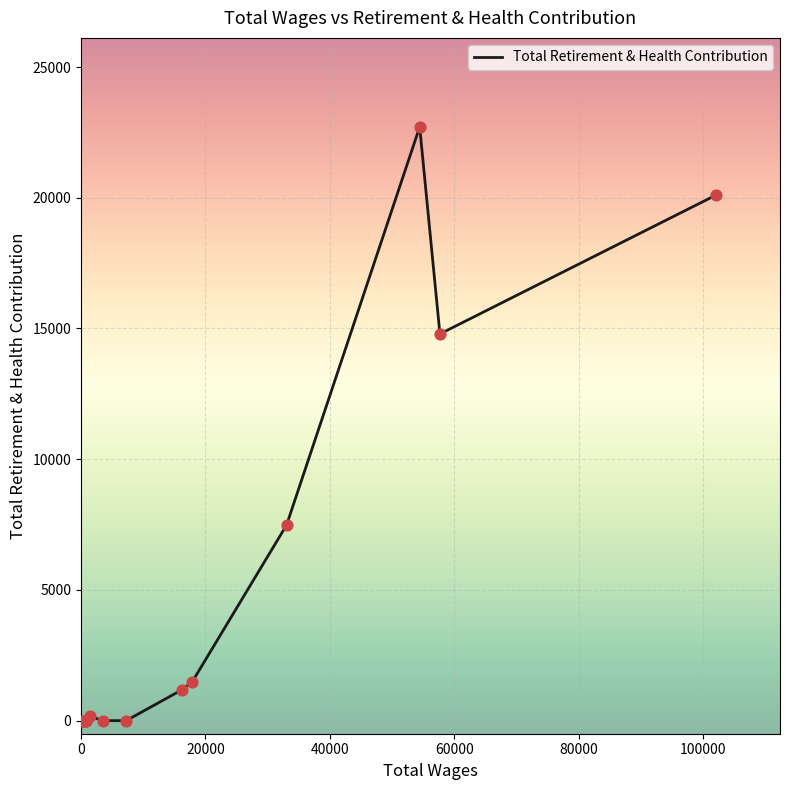

What is the greatest value displayed?

22709